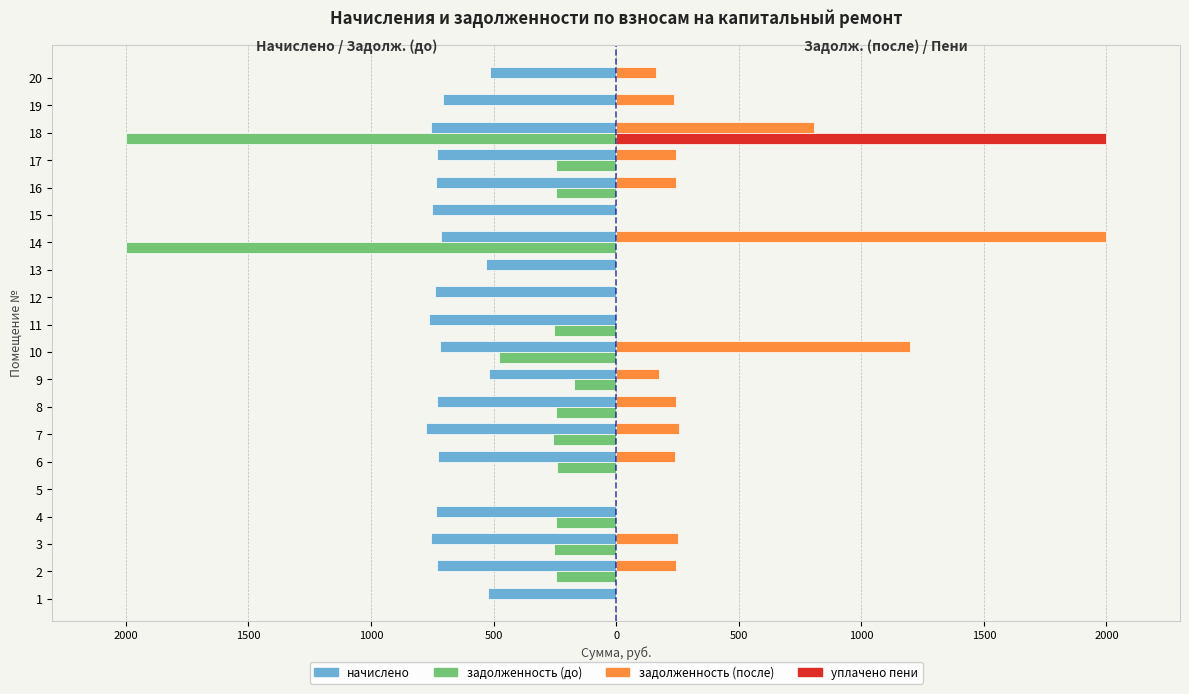

What are all the series names shown in the legend?

начислено, задолженность (до), задолженность (после), уплачено пени